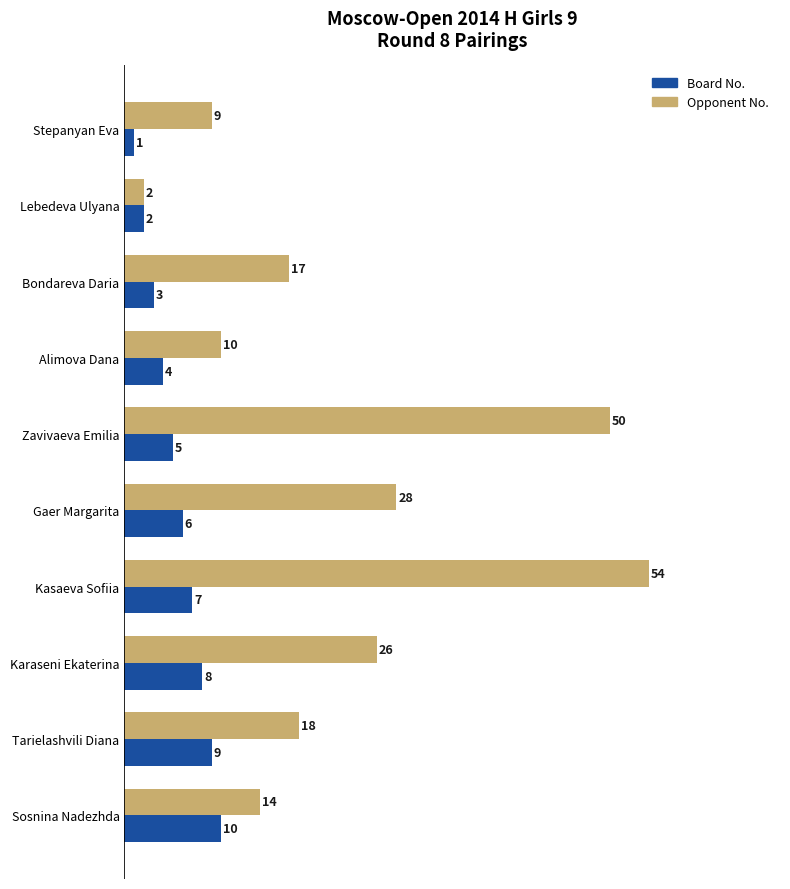

What is the sum of the Opponent No. values at Bondareva Daria and Gaer Margarita?

45